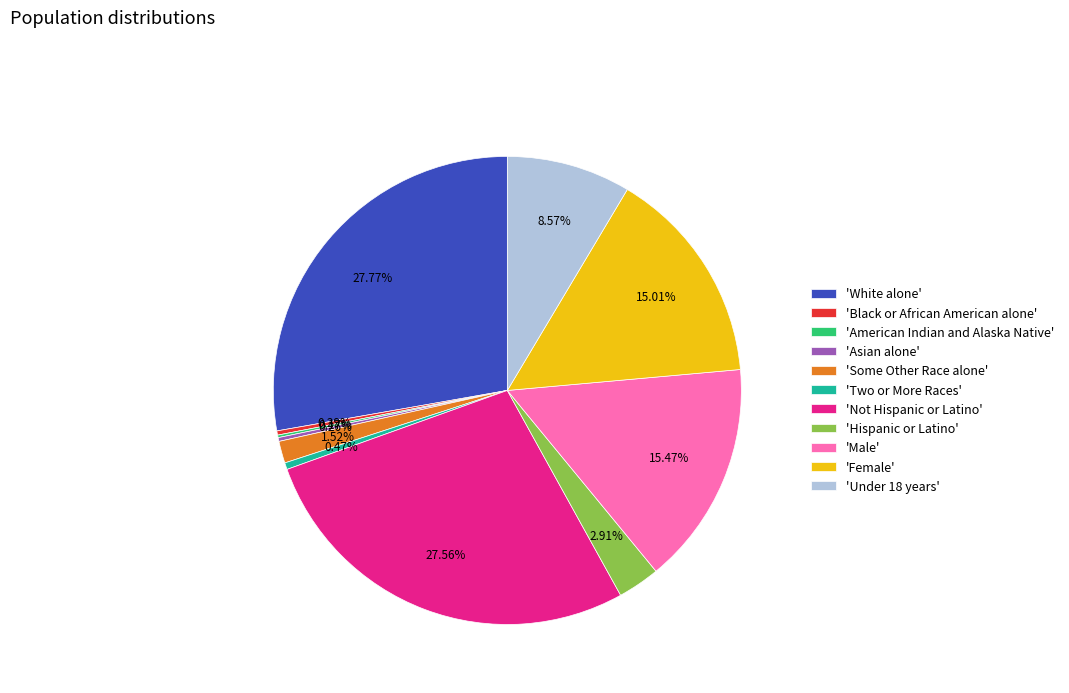

Does any single category account for the majority?

No